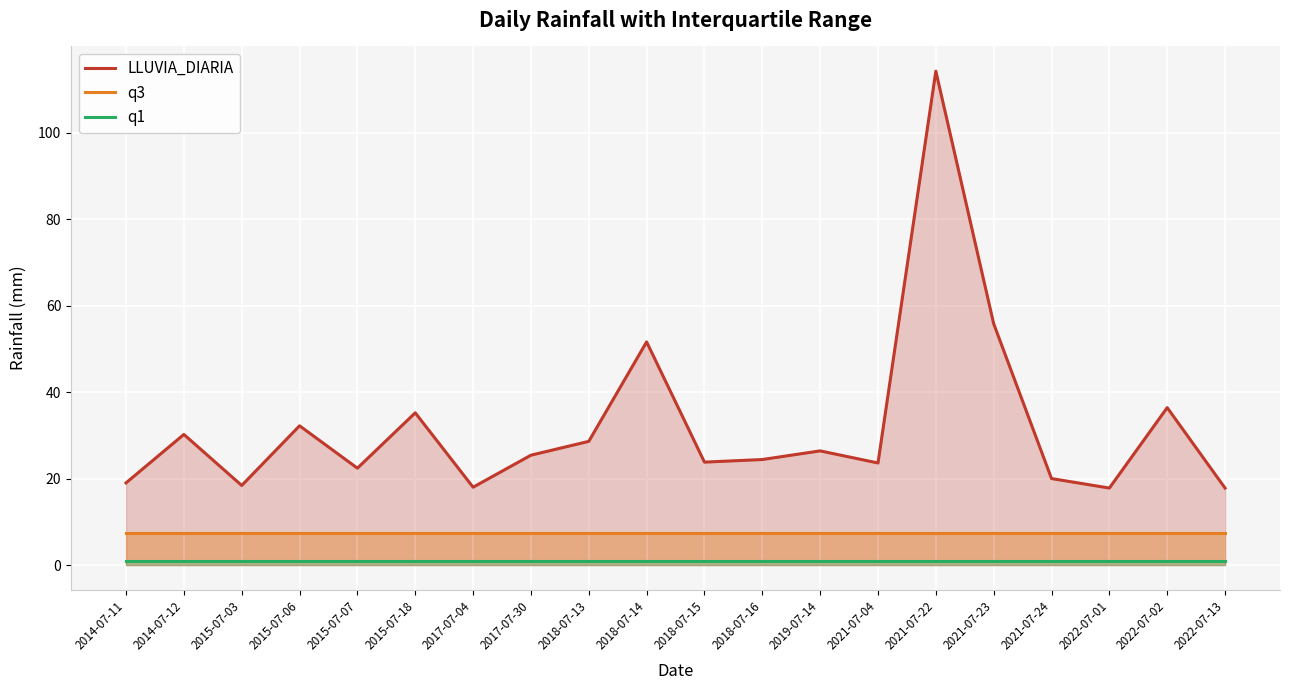

Reading left to right, list all the values displayed in this chart.

LLUVIA_DIARIA: 2014-07-11=19.0	2014-07-12=30.2	2015-07-03=18.4	2015-07-06=32.2	2015-07-07=22.4	2015-07-18=35.2	2017-07-04=18.0	2017-07-30=25.4	2018-07-13=28.6	2018-07-14=51.6	2018-07-15=23.8	2018-07-16=24.4	2019-07-14=26.4	2021-07-04=23.6	2021-07-22=114.2	2021-07-23=55.8	2021-07-24=20.0	2022-07-01=17.8	2022-07-02=36.4	2022-07-13=17.8
q3: 2014-07-11=7.4	2014-07-12=7.4	2015-07-03=7.4	2015-07-06=7.4	2015-07-07=7.4	2015-07-18=7.4	2017-07-04=7.4	2017-07-30=7.4	2018-07-13=7.4	2018-07-14=7.4	2018-07-15=7.4	2018-07-16=7.4	2019-07-14=7.4	2021-07-04=7.4	2021-07-22=7.4	2021-07-23=7.4	2021-07-24=7.4	2022-07-01=7.4	2022-07-02=7.4	2022-07-13=7.4
q1: 2014-07-11=1.0	2014-07-12=1.0	2015-07-03=1.0	2015-07-06=1.0	2015-07-07=1.0	2015-07-18=1.0	2017-07-04=1.0	2017-07-30=1.0	2018-07-13=1.0	2018-07-14=1.0	2018-07-15=1.0	2018-07-16=1.0	2019-07-14=1.0	2021-07-04=1.0	2021-07-22=1.0	2021-07-23=1.0	2021-07-24=1.0	2022-07-01=1.0	2022-07-02=1.0	2022-07-13=1.0